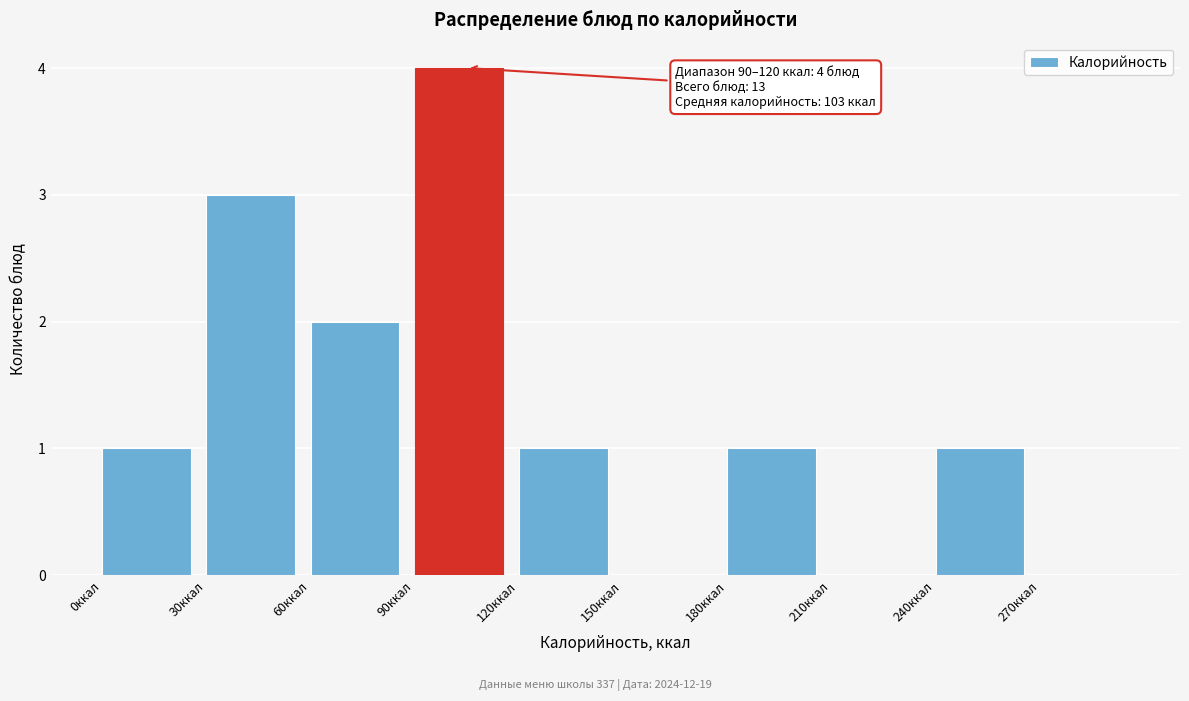

Over which range of the x-axis is the bar tallest?

90 to 120